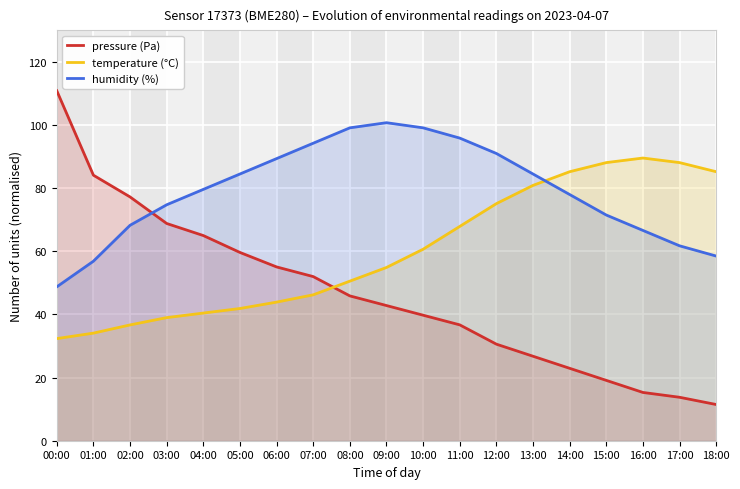

Is it true that temperature (°C) equals 54.9 at 09:00?

True